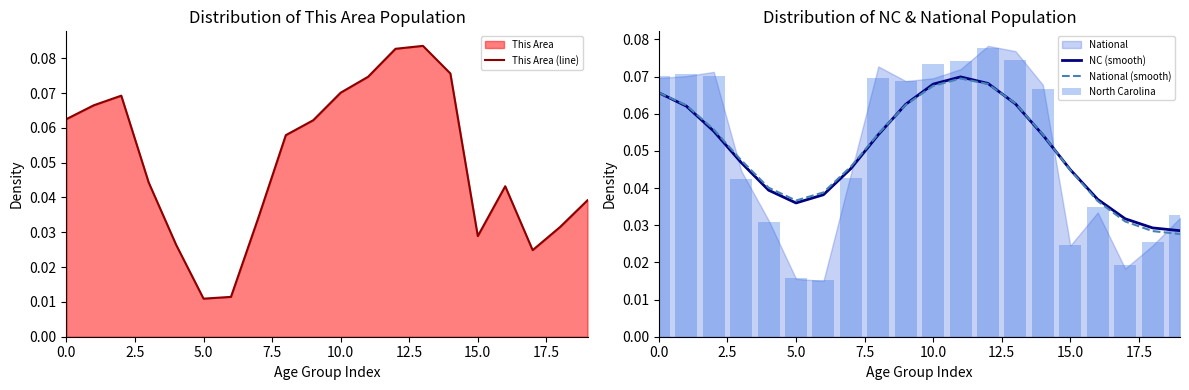

Where is National (smooth) nearest to the value 0?

19